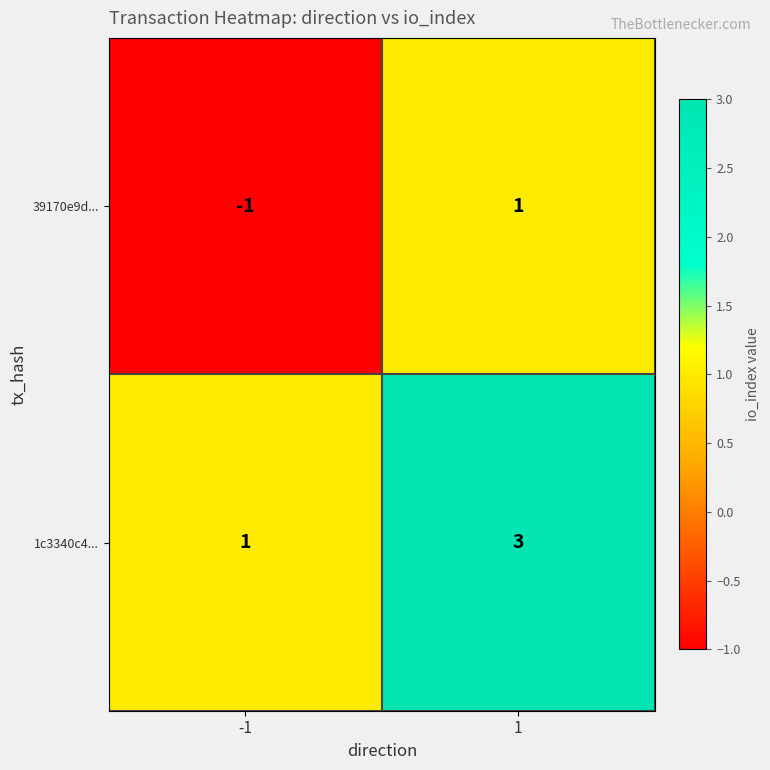

What is the approximate value of 1c3340c4... at 1?

3